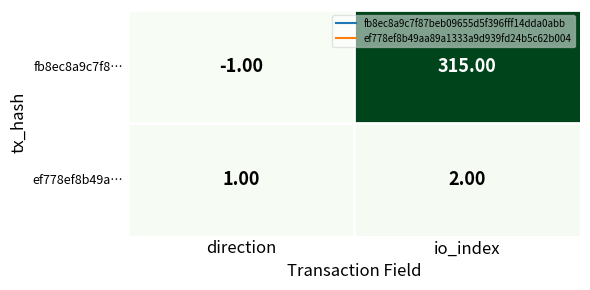

Which series changed the most between direction and io_index?

fb8ec8a9c7f8…